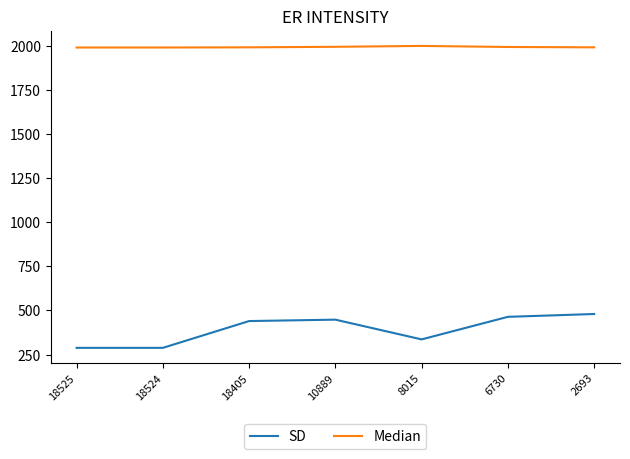

List the series in order of their peak value, highest first.

Median, SD